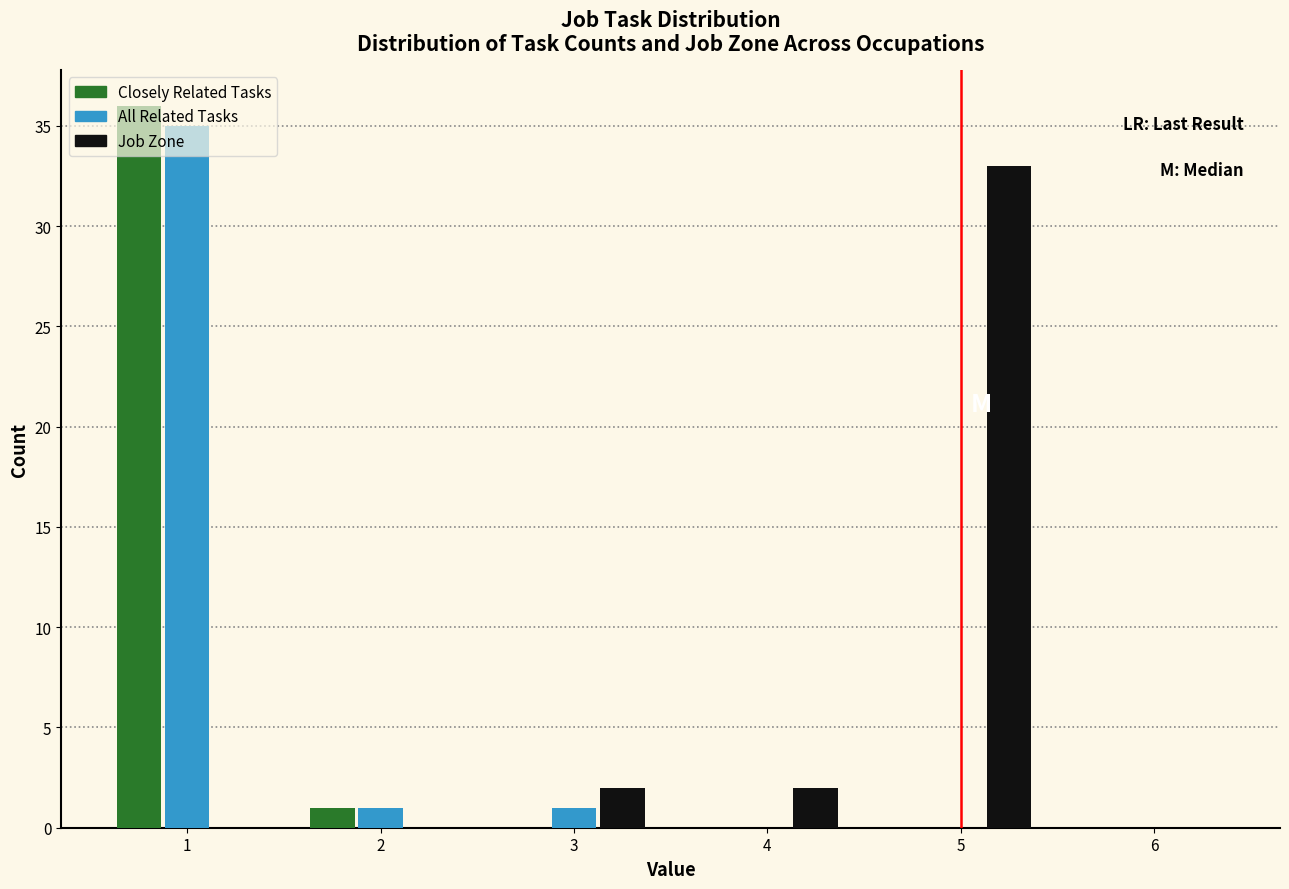

What is the height of the All Related Tasks bar covering 0.5 to 1.5 on the x-axis? The values are not printed on the chart, so give them approximately, as read against the axis.

35